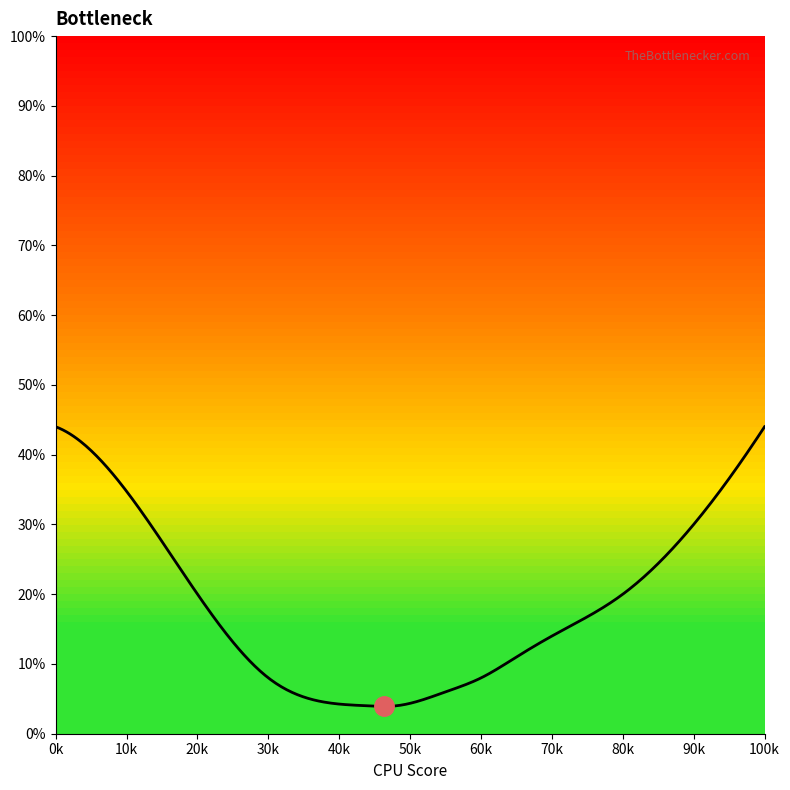

What is the minimum value shown in the chart?

3.9